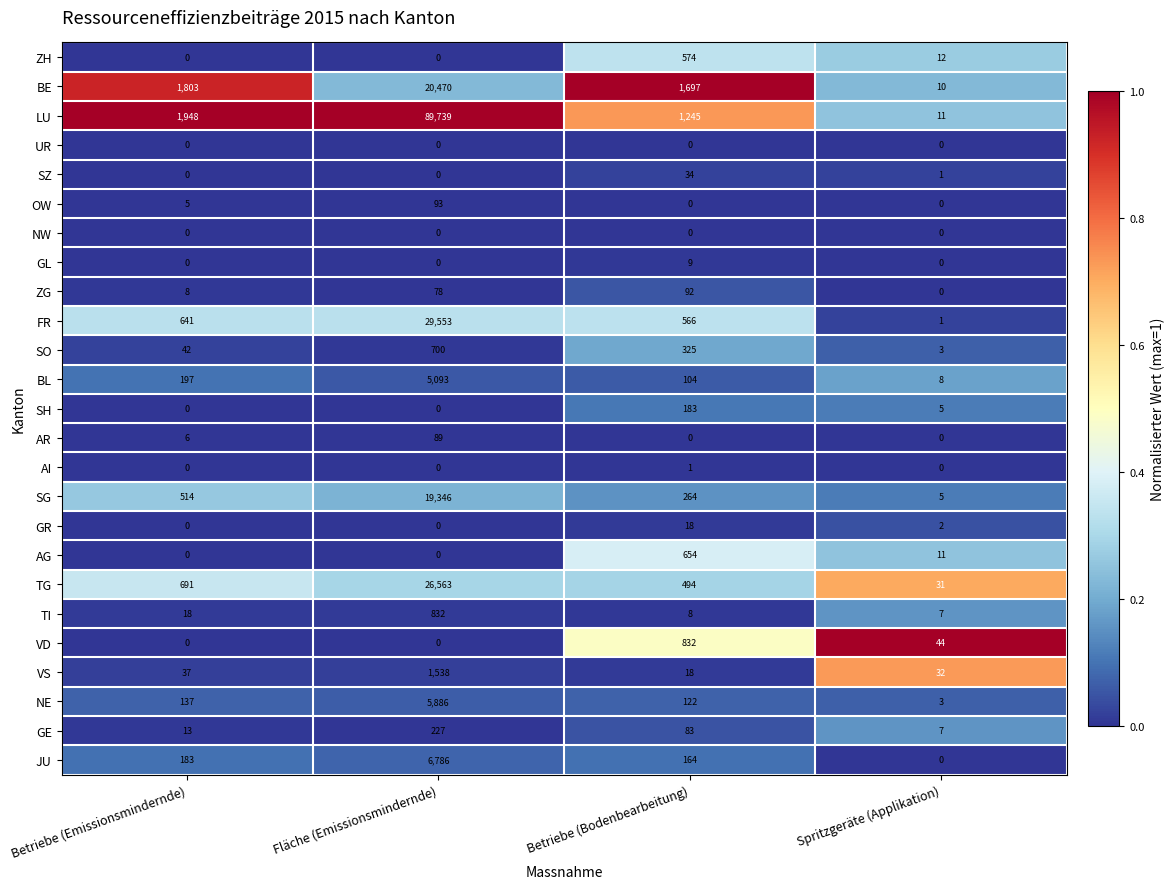

What is the difference between the maximum and minimum values in the BE series?

20460